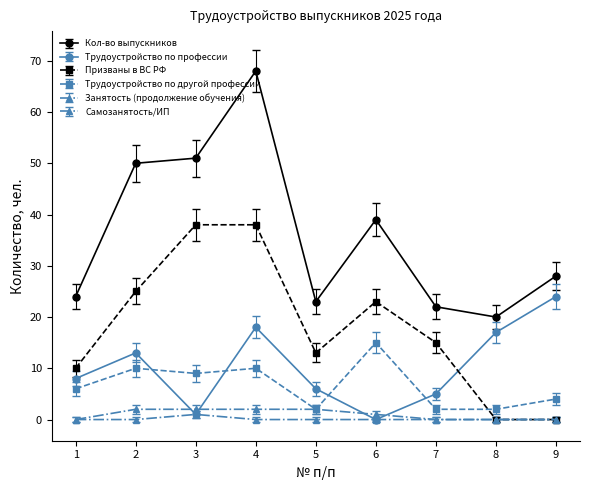

What is the total value across all series at 9?

56